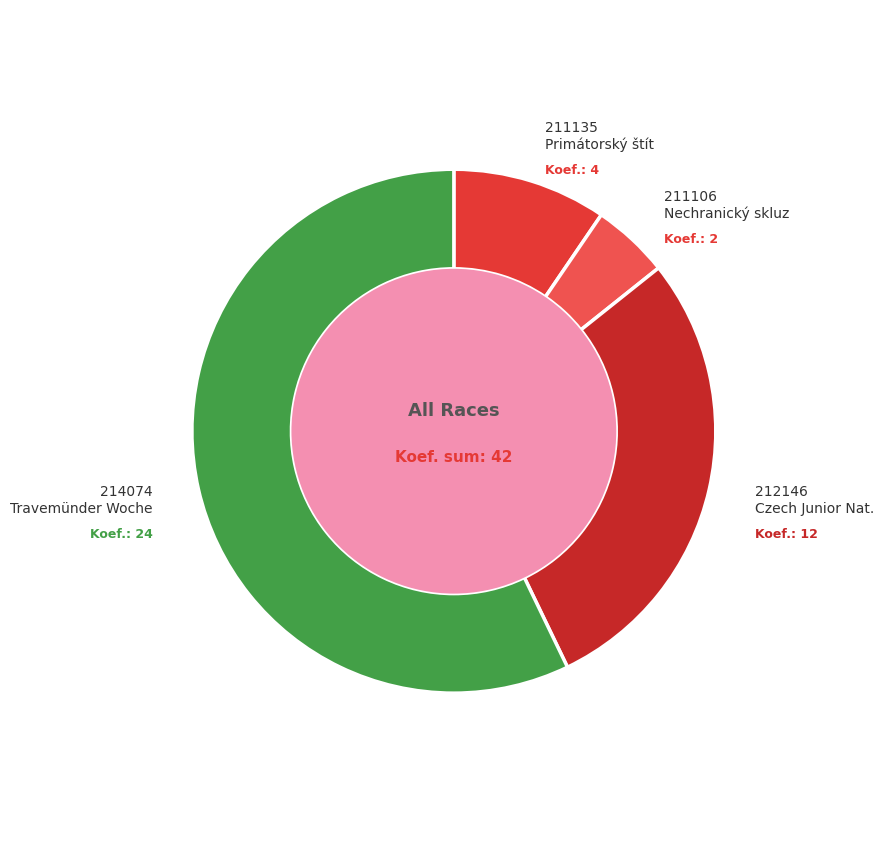

How many segments does this pie chart have?

4